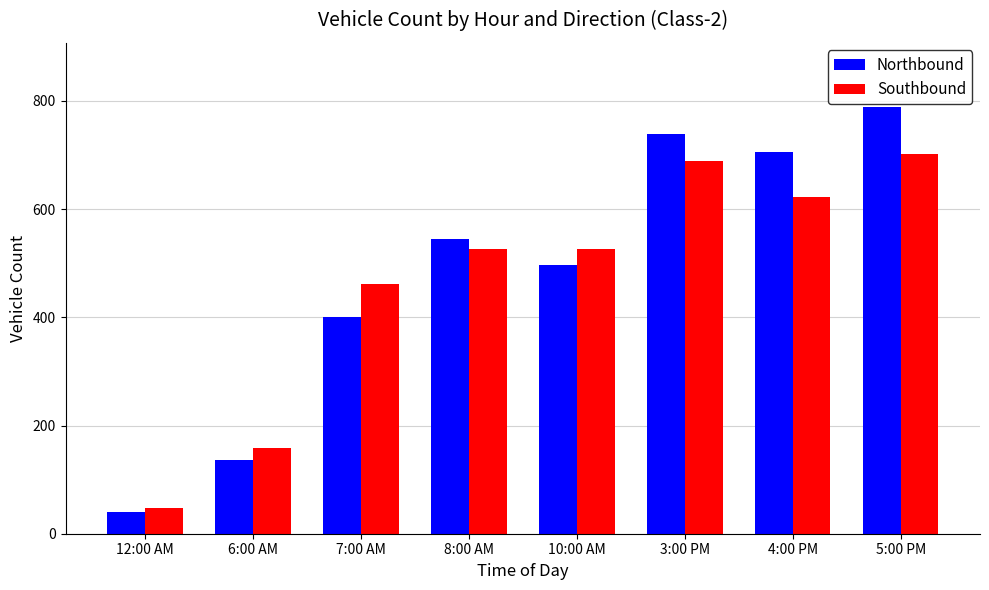

At which category is the sum across all series the highest?

5:00 PM